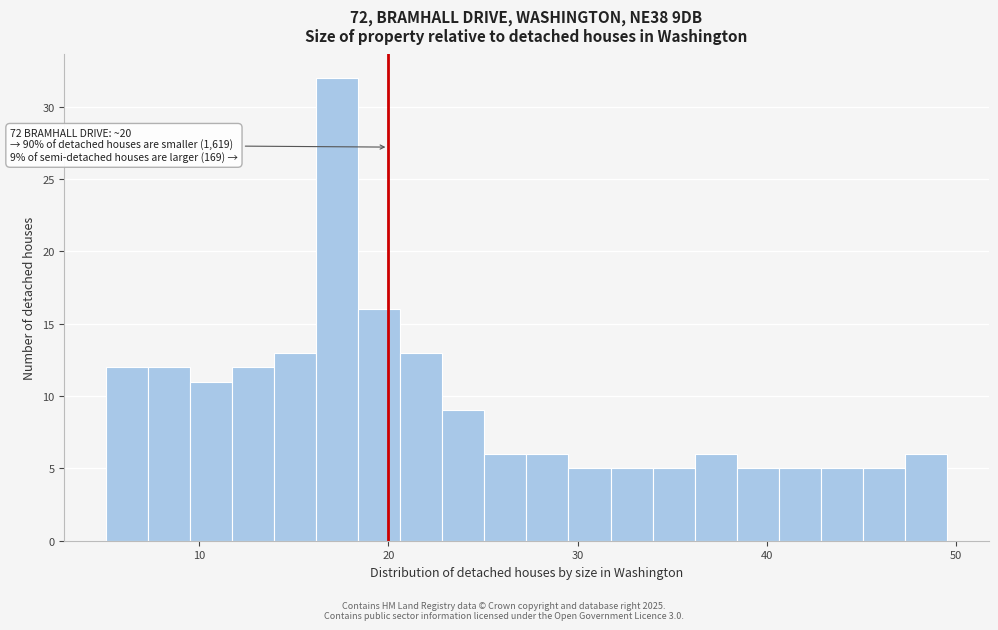

Around what value on the x-axis is the tallest bar? Give the approximate position of its centre, as read against the axis.

17